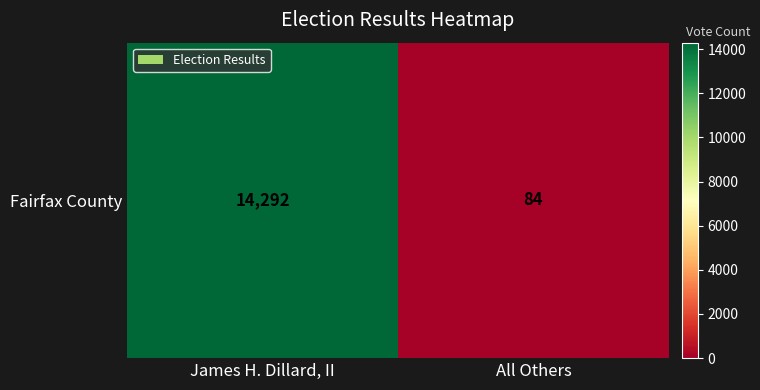

Reading right to left, transcribe all the data shown in this chart.

All Others=84	James H. Dillard, II=14292